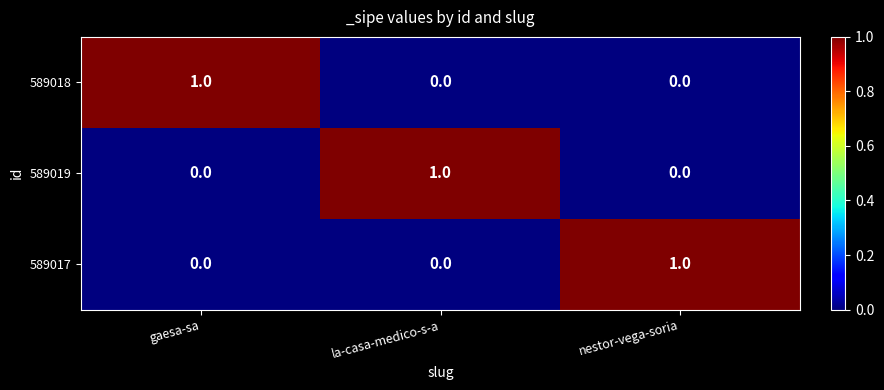

Count the 589018 values in the range 0 to 1.

3